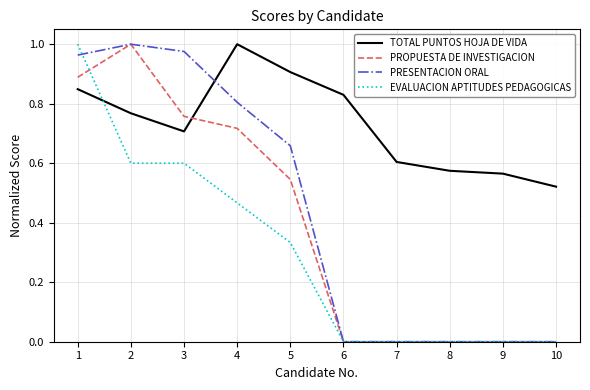

Is it true that PROPUESTA DE INVESTIGACION equals 0.5 at 1?

False